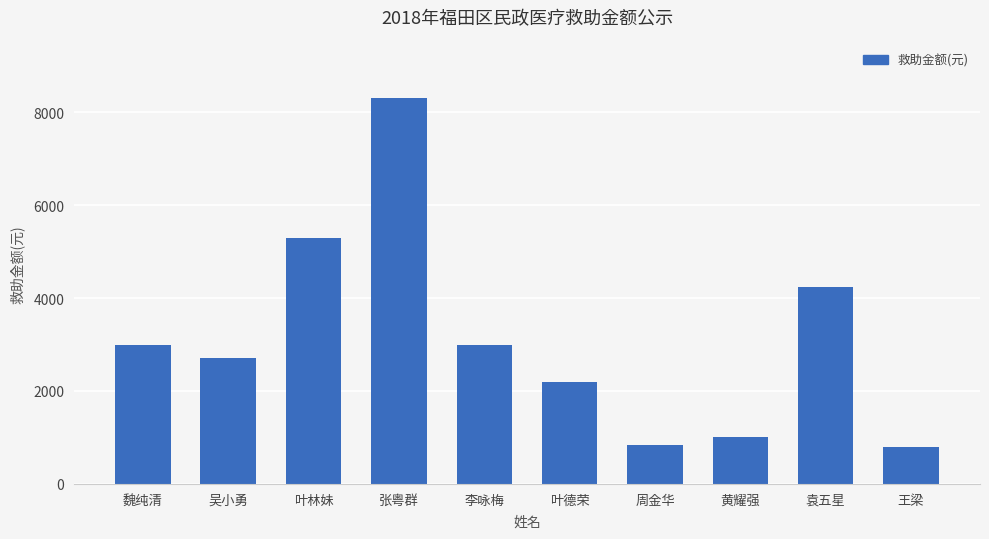

How many data points are less than 3000?

5